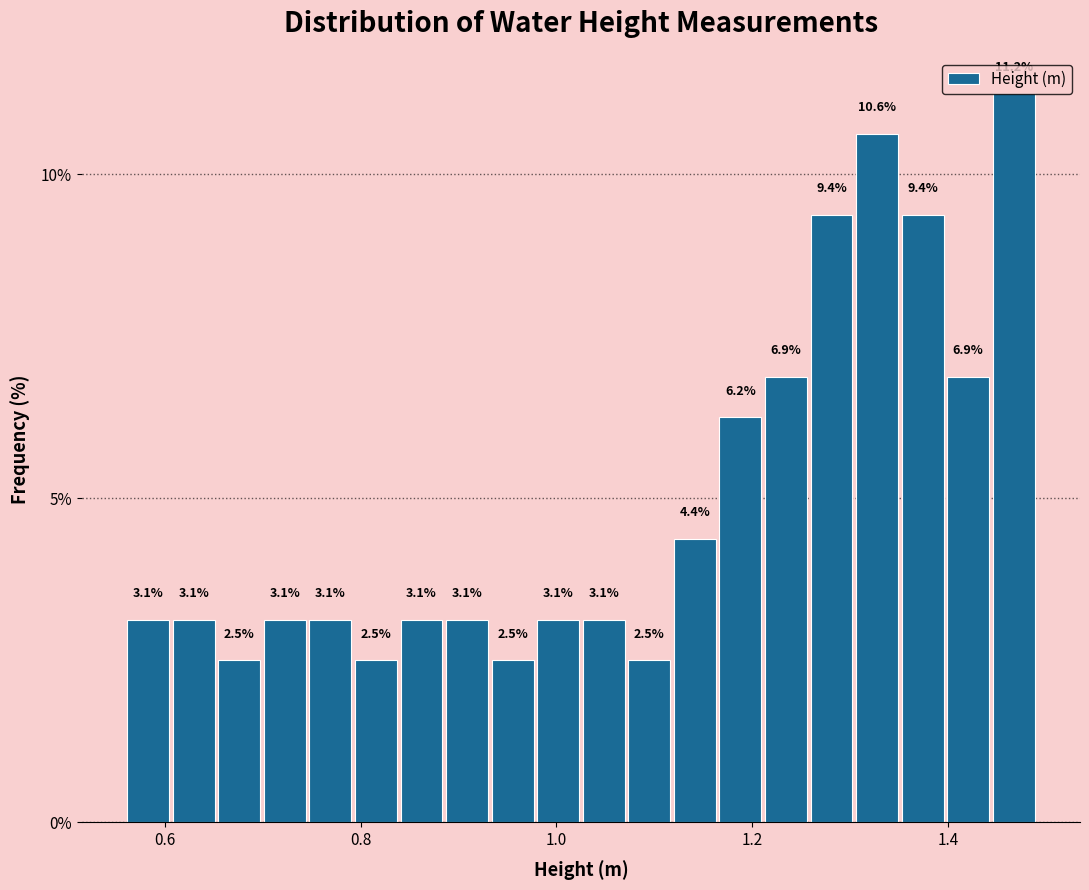

Around what value on the x-axis is the tallest bar? Give the approximate position of its centre, as read against the axis.

1.46